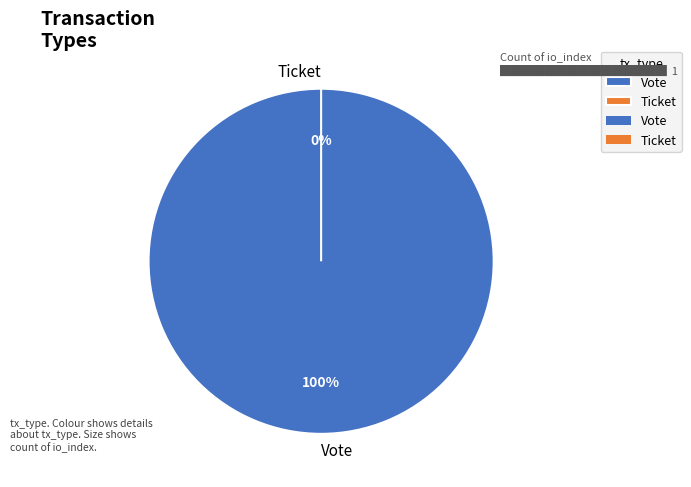

Is the sum of Vote (io_index=1) and Ticket (io_index=0) greater than half?

Yes